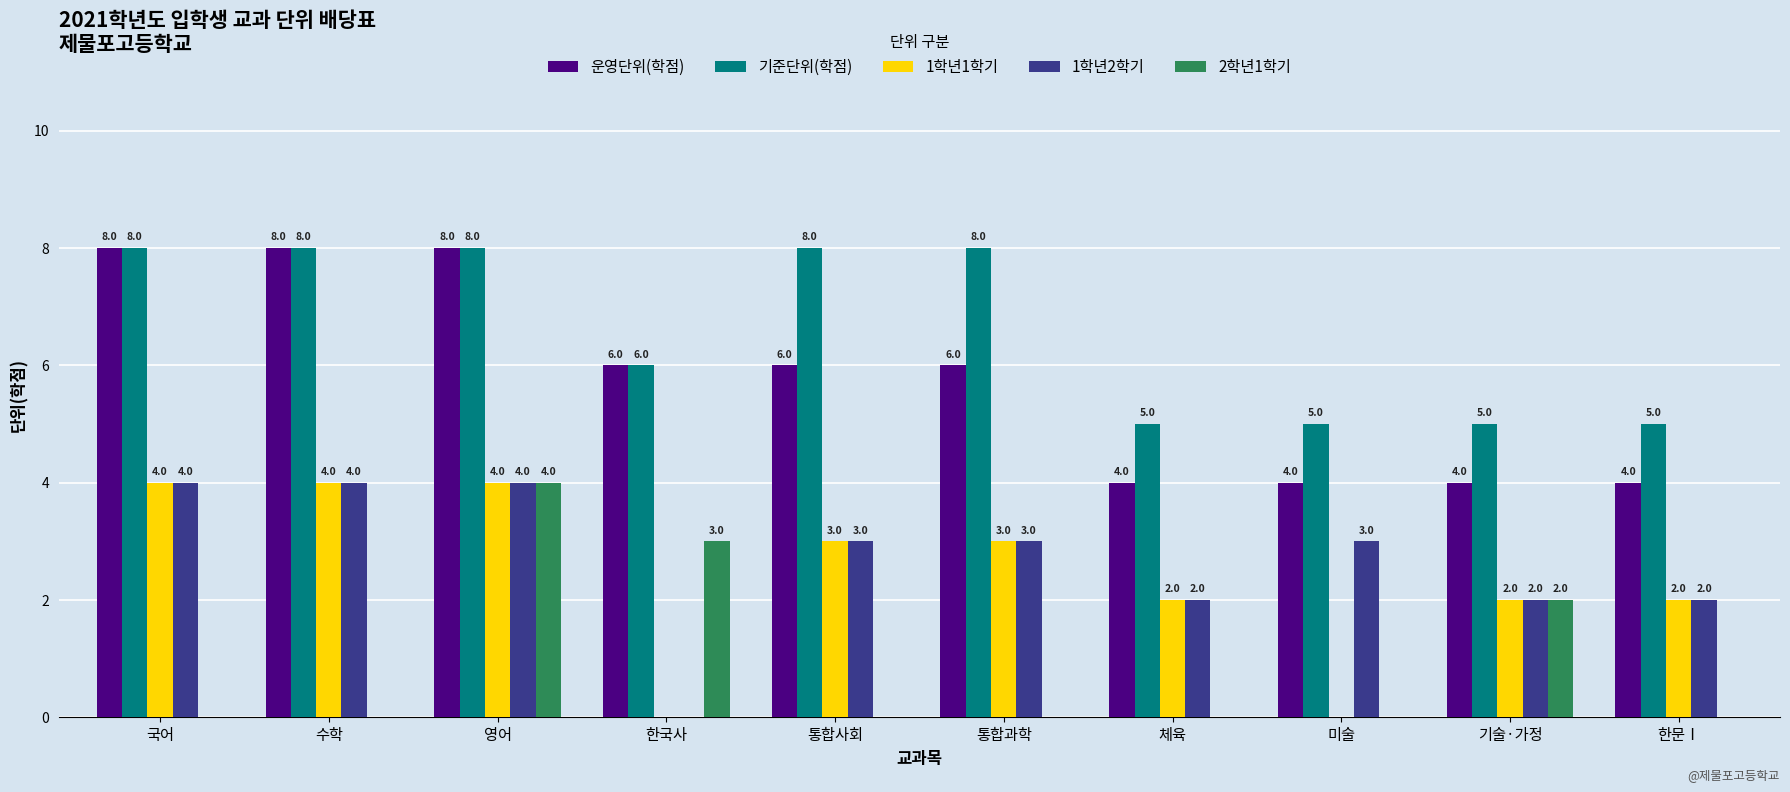

What is the sum of all 2학년1학기 values?

9